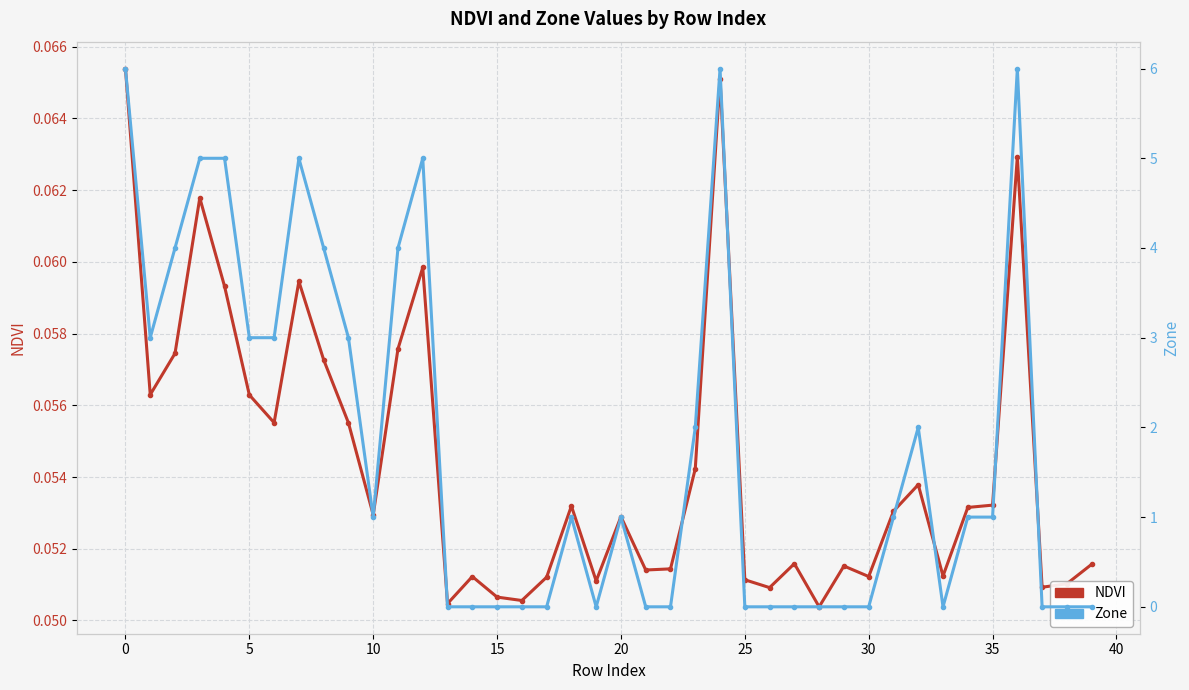

How many data points does each series have?

40